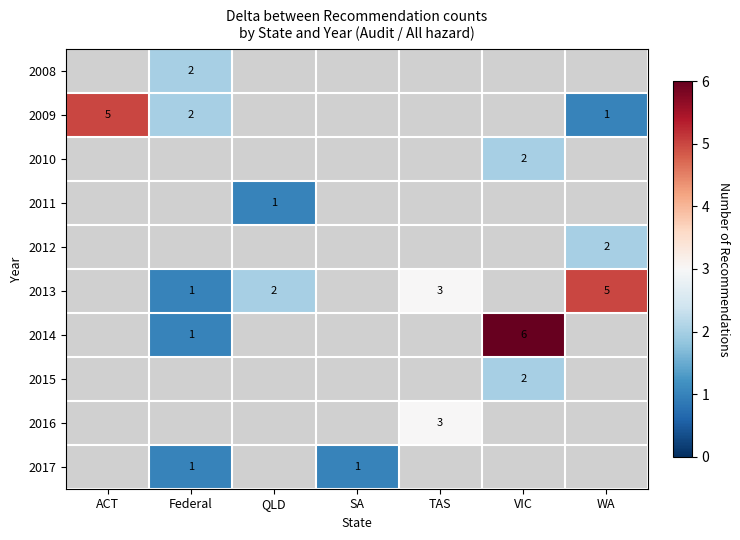

True or false: 2010 has a value of 2 at VIC.

True